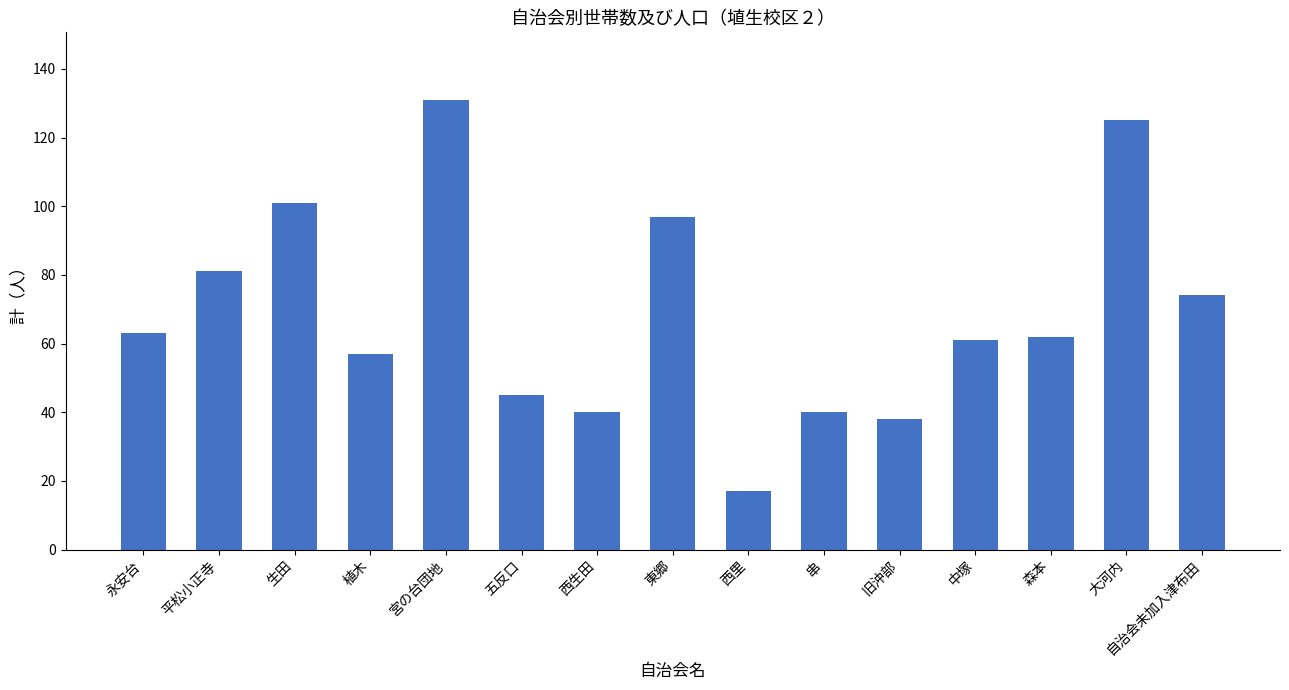

What is the change in value from 平松小正寺 to 植木?

-24